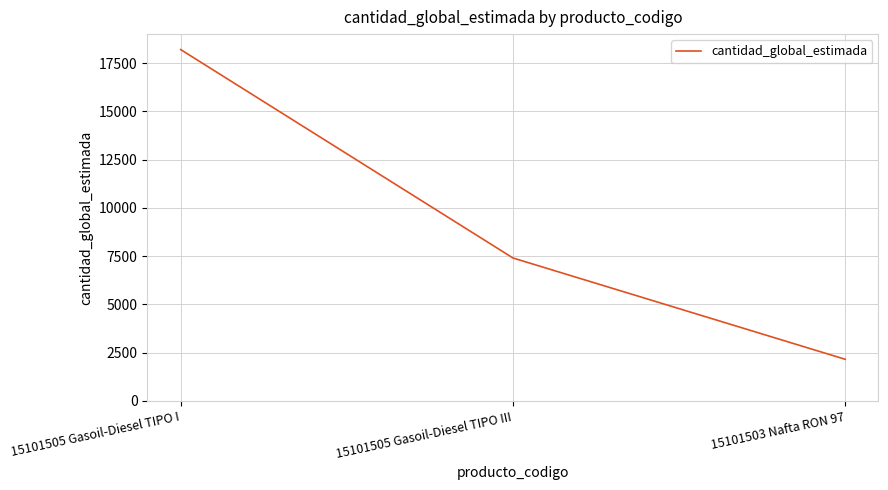

Does the chart display data point markers on the line(s)?

No